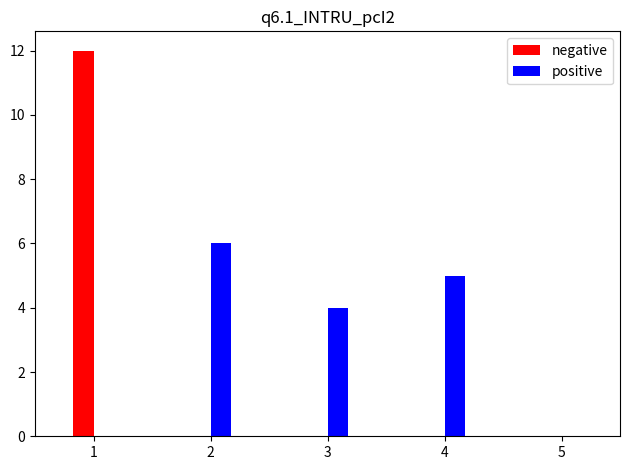

What is the sum of all positive values?

15